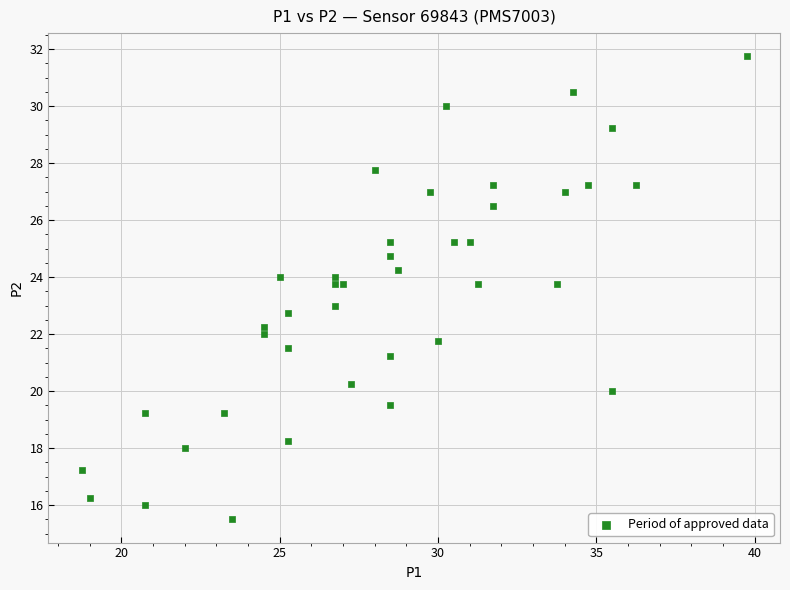

What is the range of X values (max minus min)?

21.0